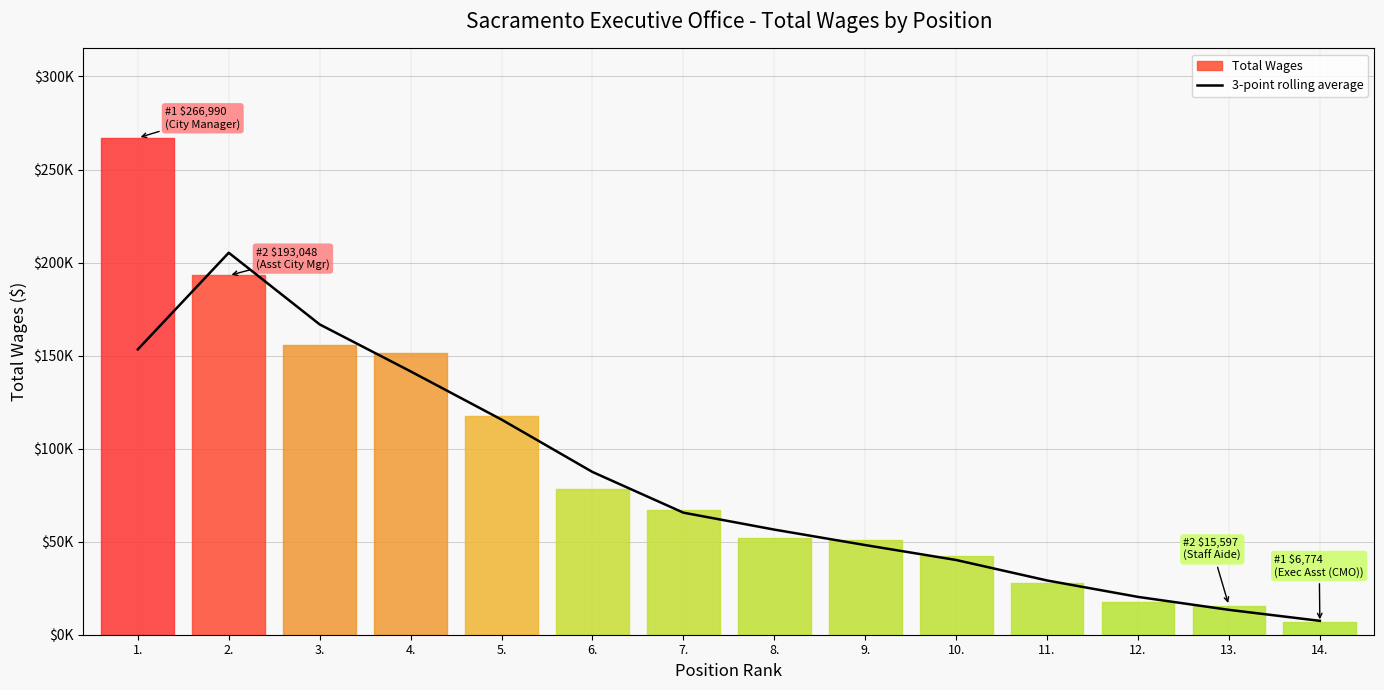

How many values exceed 65596?

6